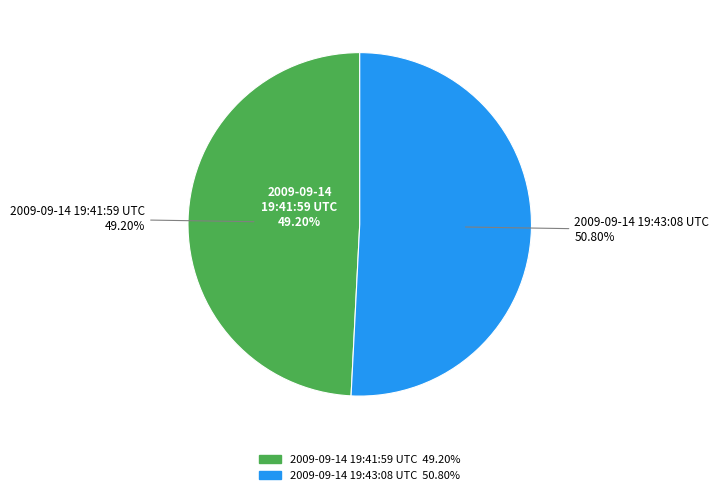

What percentage do 2009-09-14 19:43:08 UTC and 2009-09-14 19:41:59 UTC together represent?

100.0%